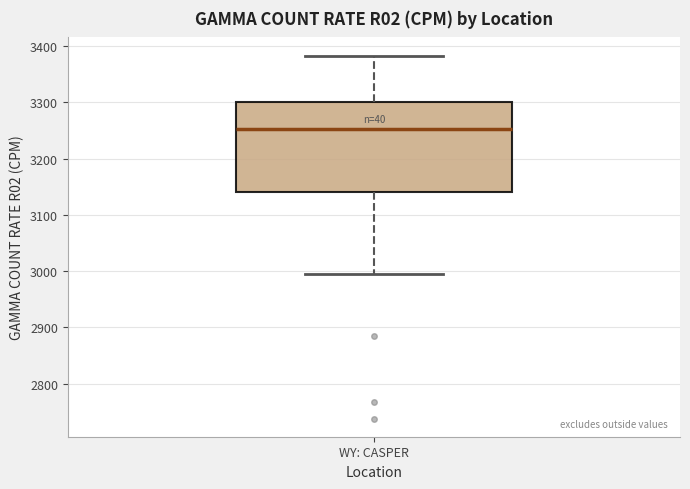

Read this box plot against the y-axis: the position of the median line, the range covered by the box, and the ends of both whiskers. The values are not printed on the chart, so give them approximately, as read against the axis.

median 3250, box 3140 to 3300, whiskers 3000 to 3380